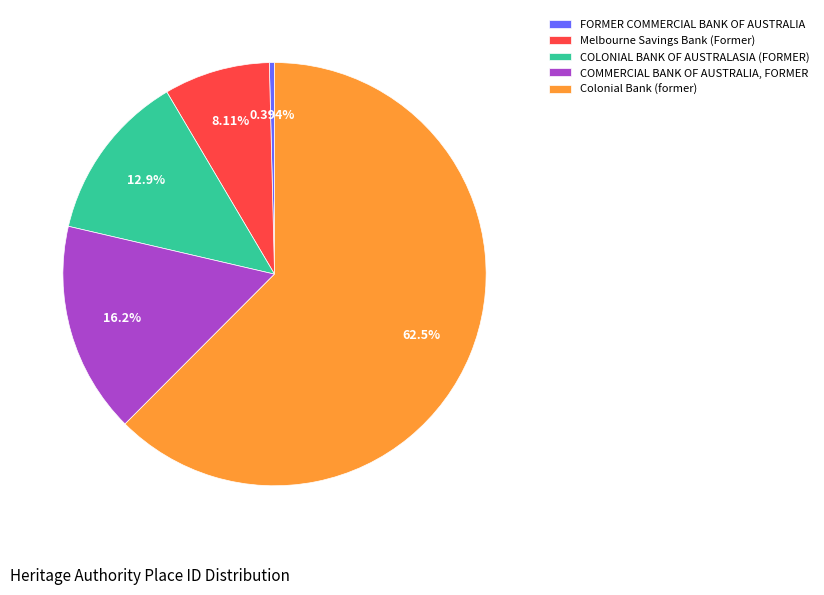

To the nearest percent, what is the average slice percentage?

20%